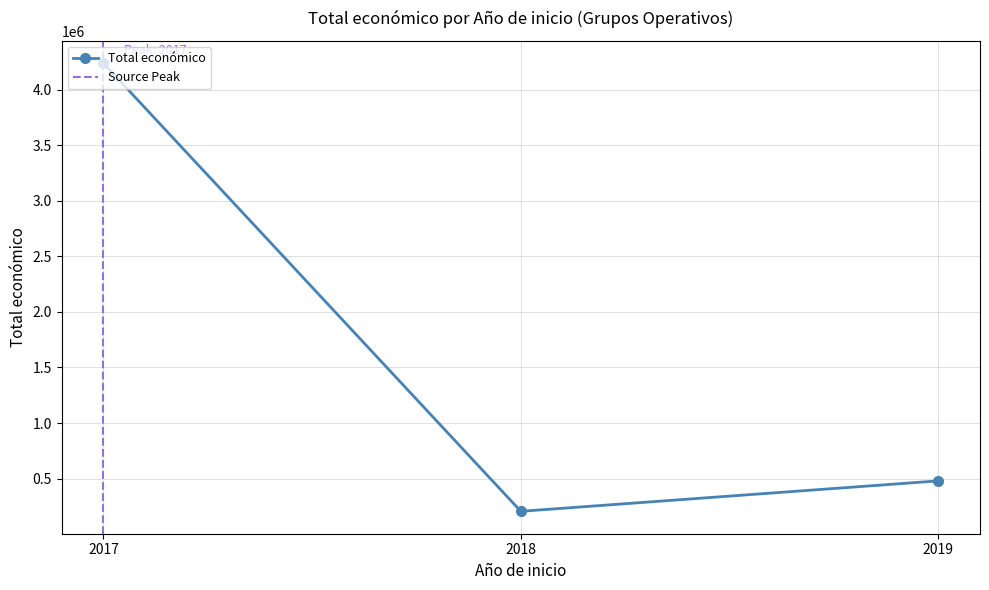

List the labels in order of Total económico value, smallest first.

2018, 2019, 2017